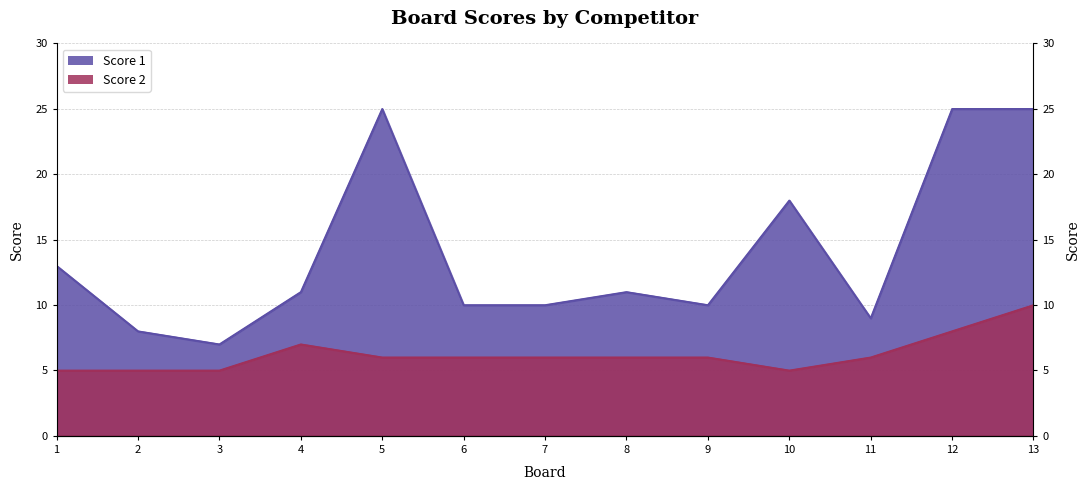

Which label corresponds to the largest value in the chart?

5